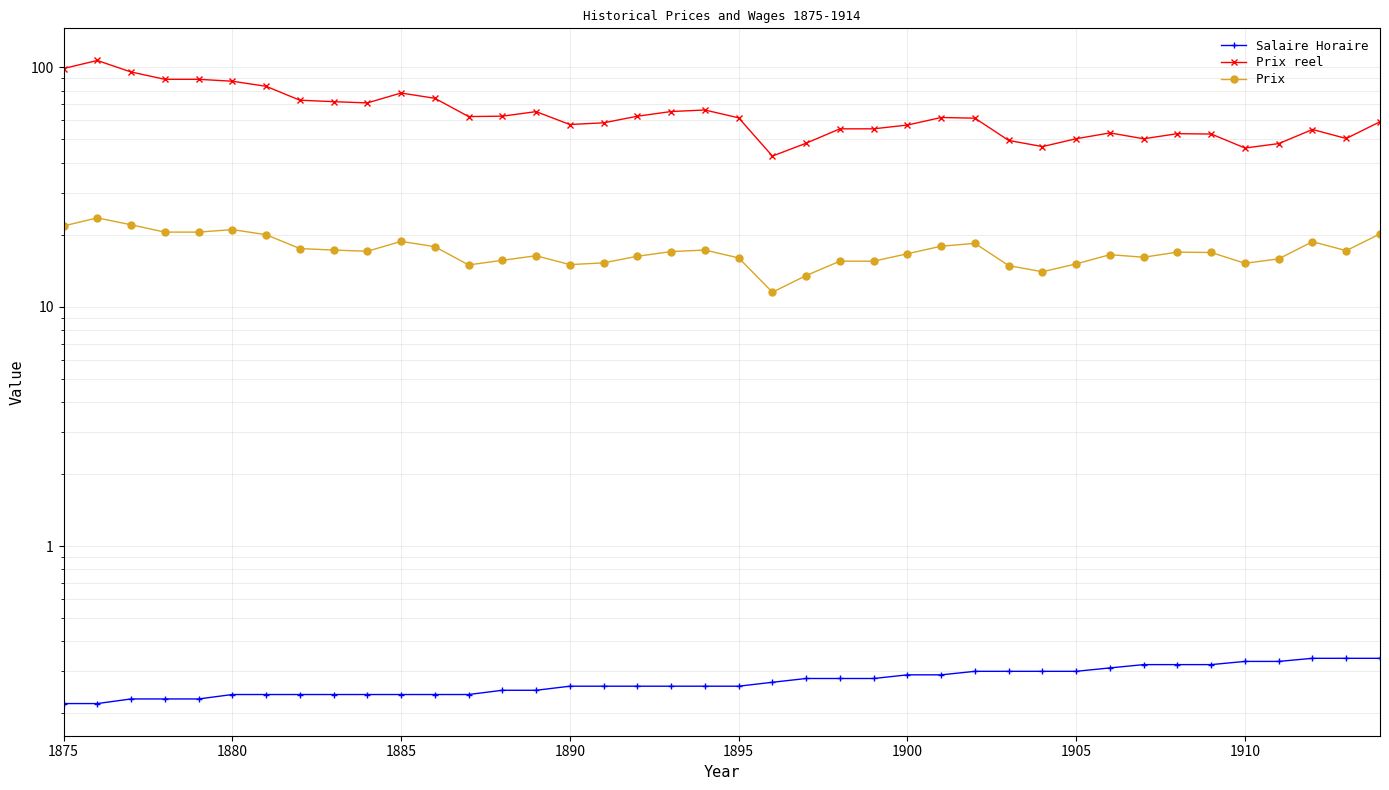

True or false: Salaire Horaire and Prix cross at least once.

False